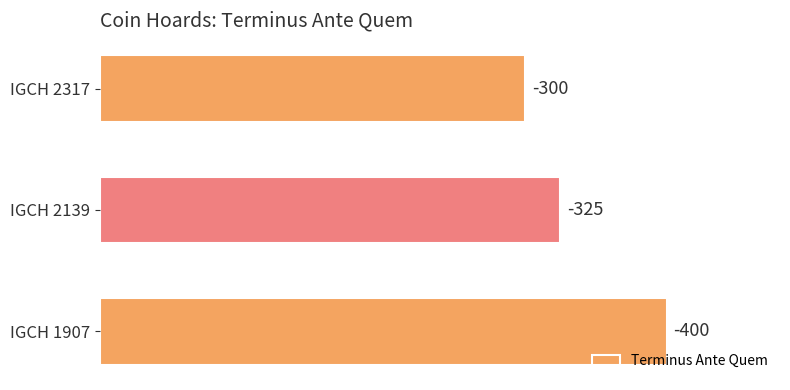

Rank the categories by value from highest to lowest.

IGCH 1907, IGCH 2139, IGCH 2317